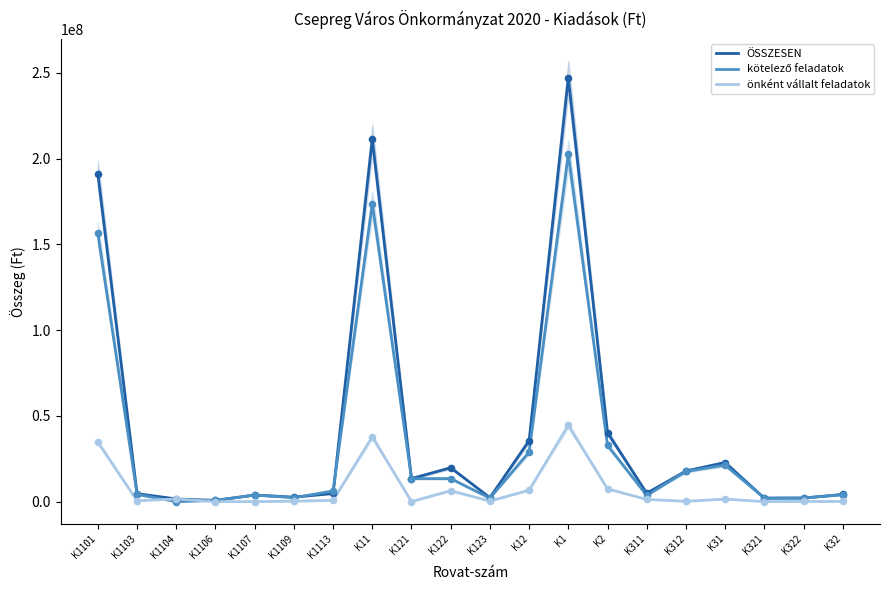

Which series has the widest spread of Y values?

ÖSSZESEN